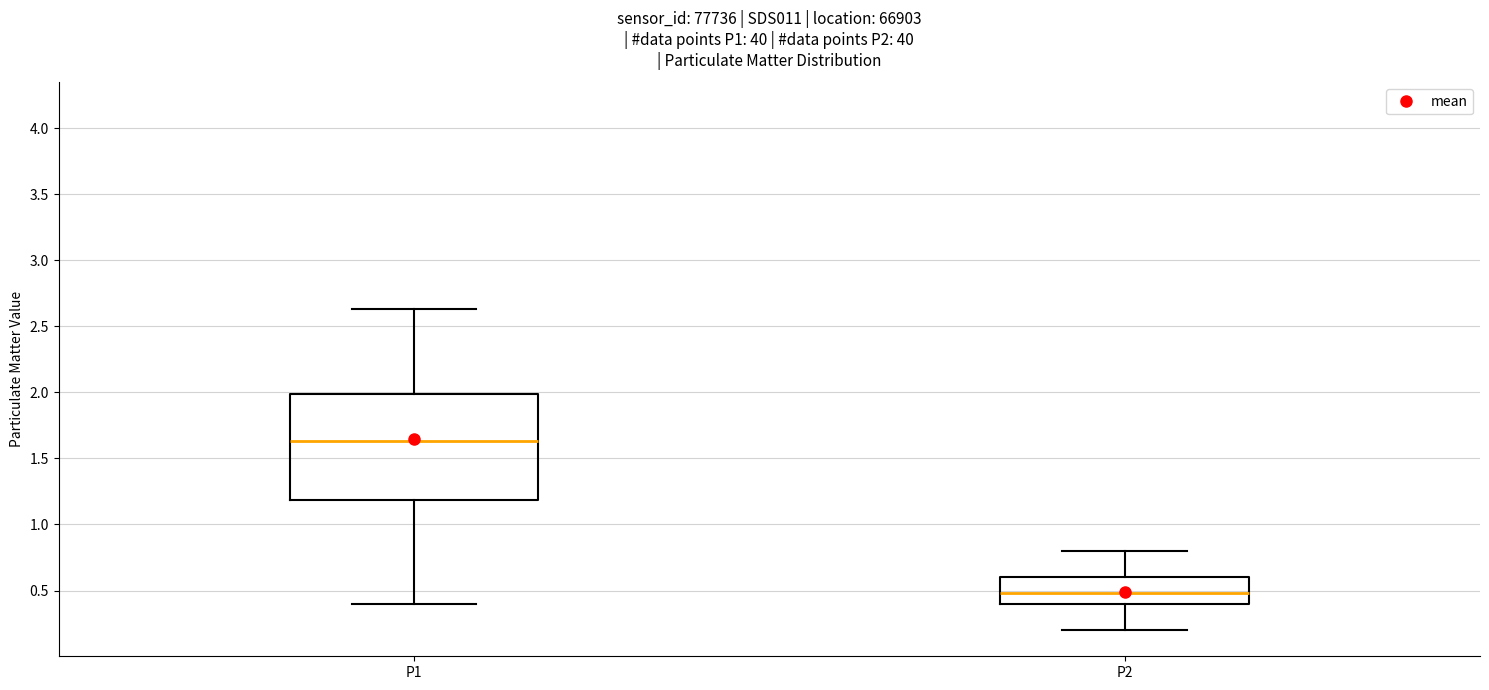

Reading left to right, transcribe this box plot: for each box, give where its median line is, the range the box spans, and where its two whiskers end, as read against the y-axis. The values are not printed on the chart, so give them approximately, as read against the axis.

P1: median 1.65, box 1.20 to 2.00, whiskers 0.40 to 2.65
P2: median 0.50, box 0.40 to 0.60, whiskers 0.20 to 0.80